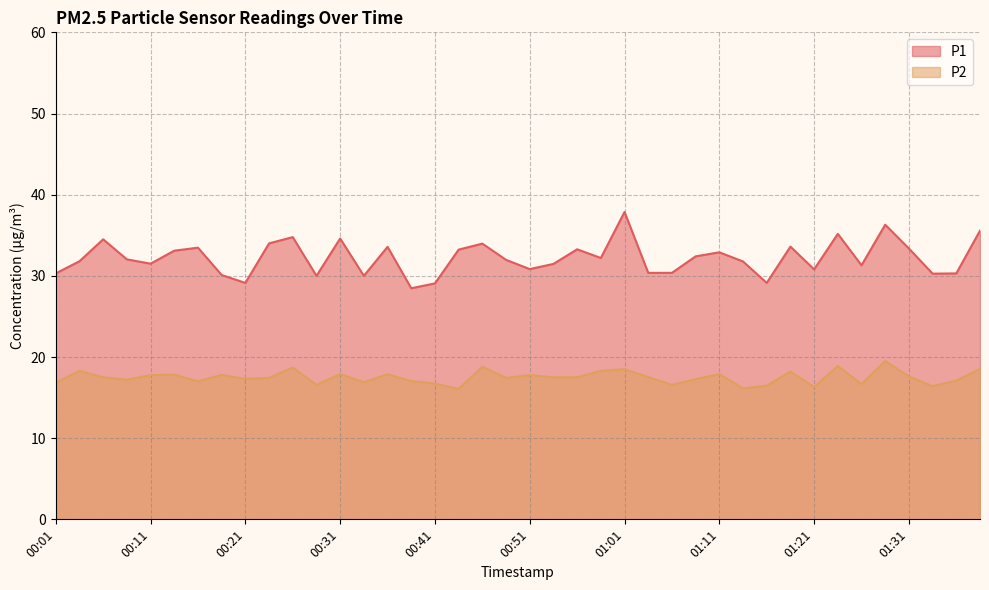

The P2 series shows 17.3 at 00:21. True or false?

True